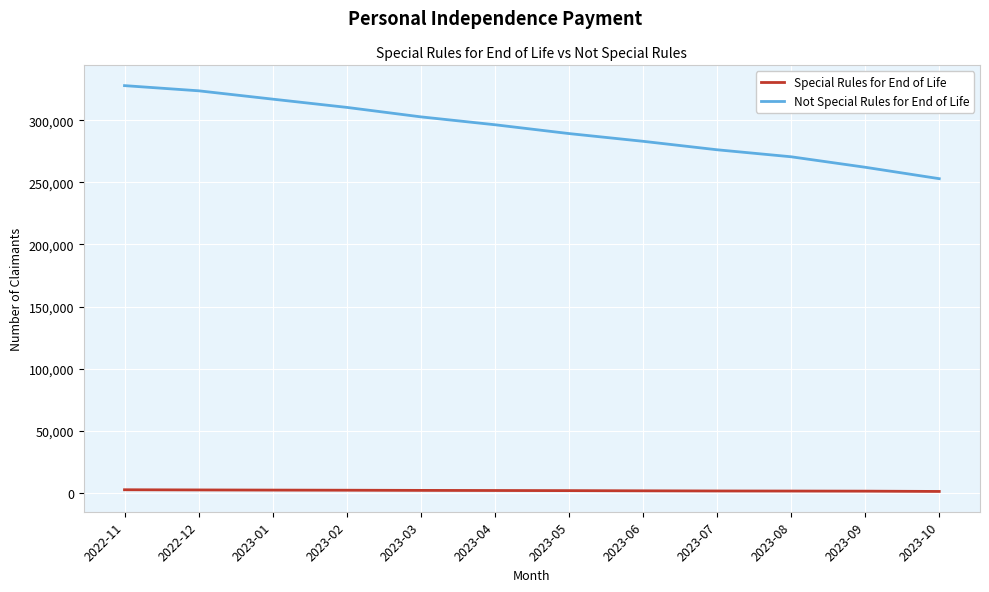

Is it true that Special Rules for End of Life equals 1359 at 2023-08?

True